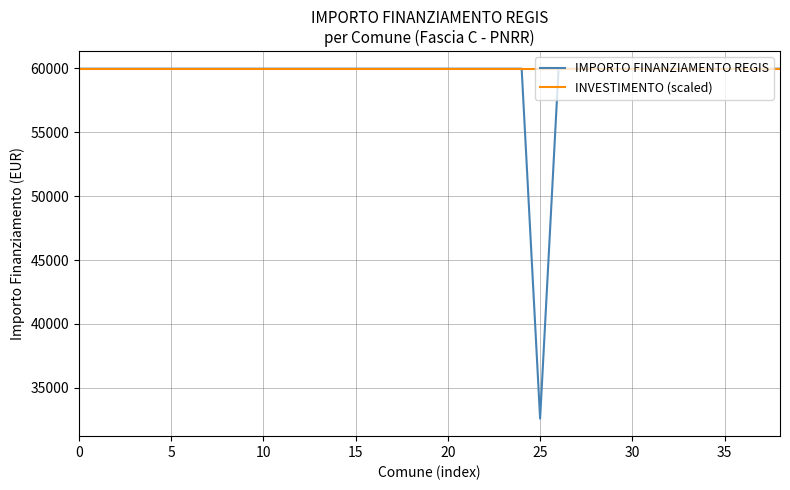

Which series has the largest range (max minus min)?

IMPORTO FINANZIAMENTO REGIS